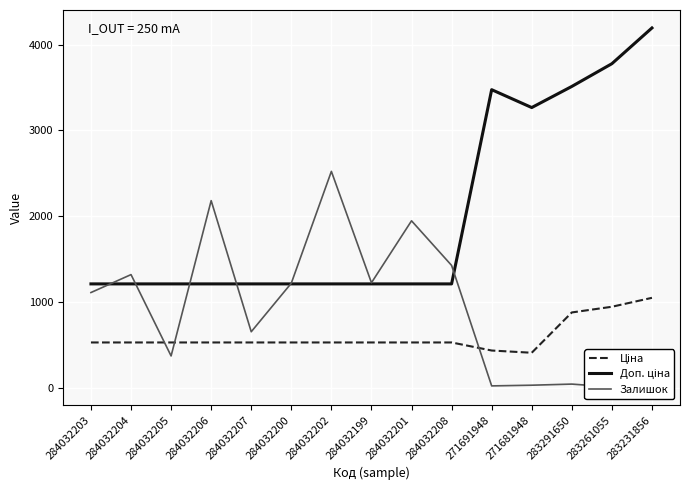

How many data points does each series have?

15